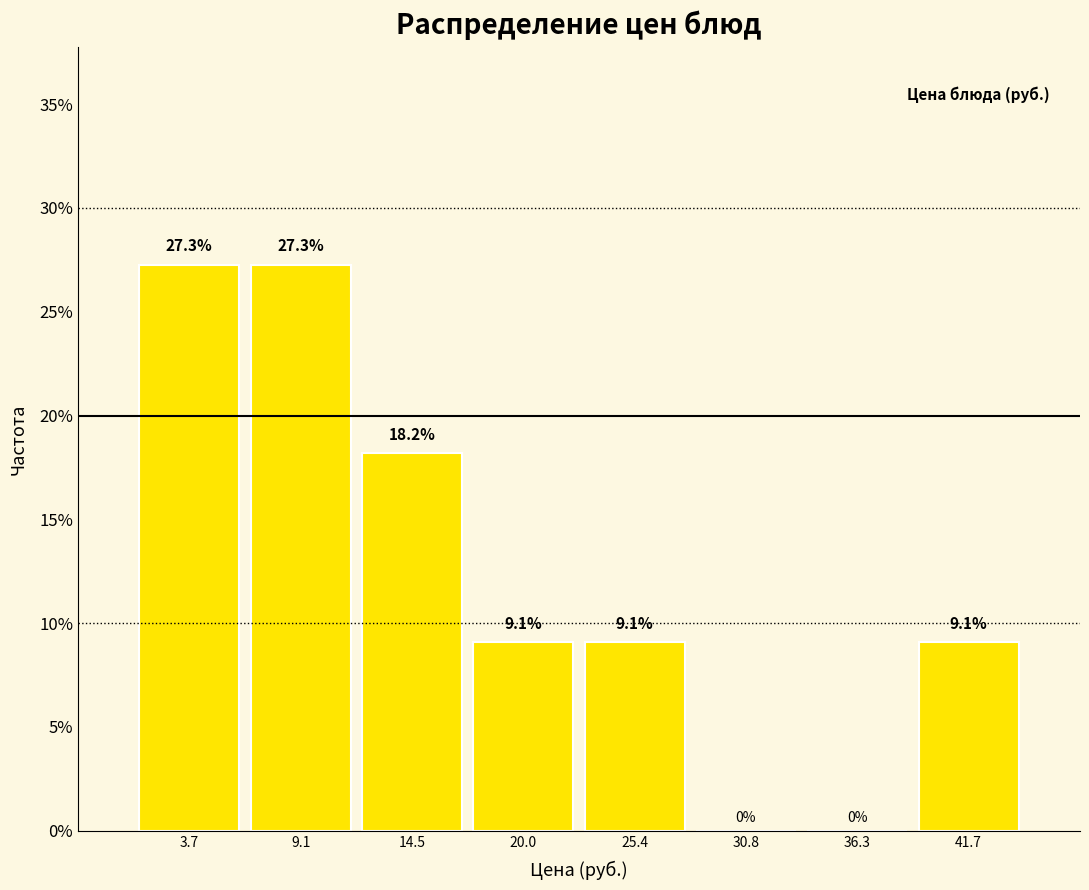

Reading left to right, transcribe this chart: for each bar, give the range it covers on the x-axis and its height. The bar edges are not printed on the chart, so give them approximately, as read against the axis.

1 to 6: 27.3
6 to 12: 27.3
12 to 17: 18.2
17 to 23: 9.1
23 to 28: 9.1
28 to 34: 0.0
34 to 39: 0.0
39 to 44: 9.1